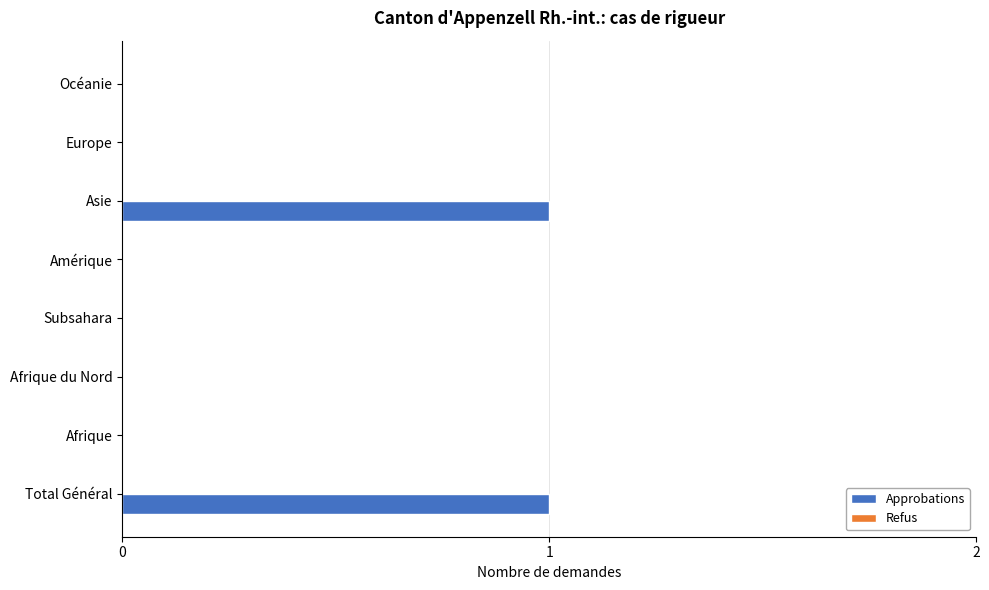

Between Afrique and Total Général, which is larger?

Total Général